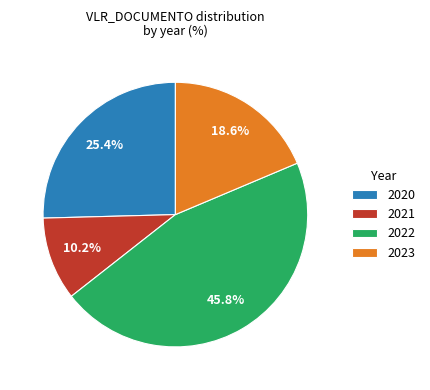

Count the number of slices in the pie.

4